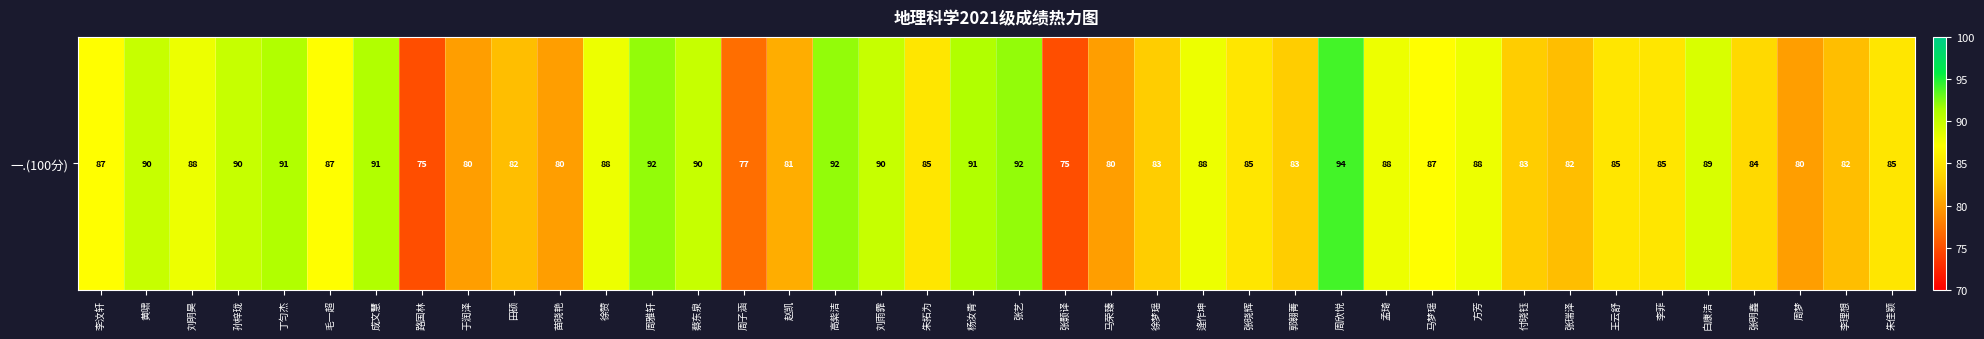

Which category has the lowest value across all series?

路国林